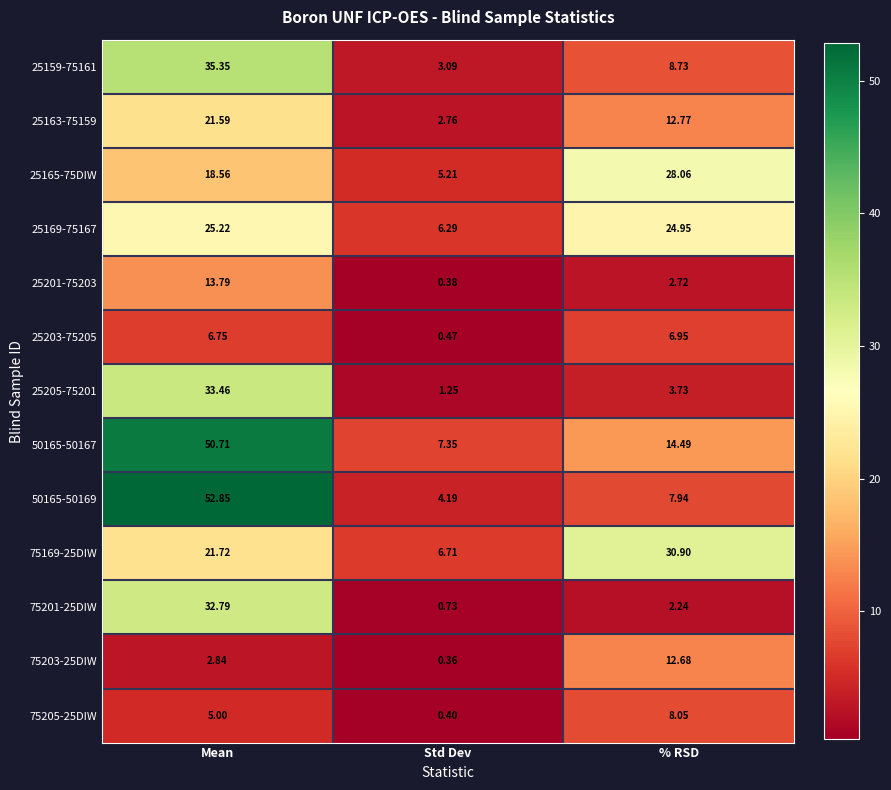

Is the value of 75201-25DIW at % RSD greater than the value of 25205-75201 at Mean?

No